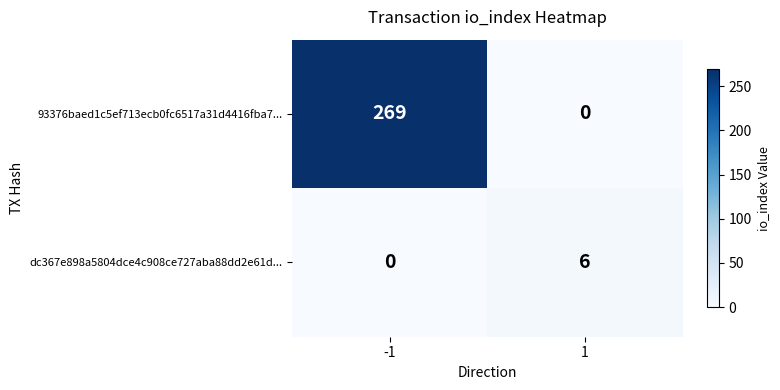

What value does the dc367e898a5804dce4c908ce727aba88dd2e61d... series have at 1?

6